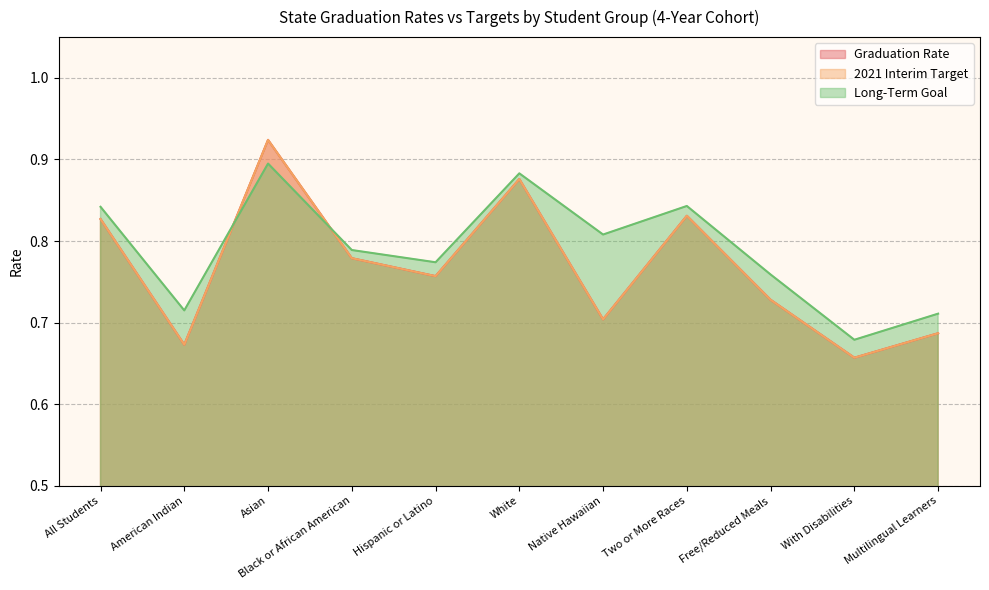

Is the value of 2021 Interim Target at Native Hawaiian greater than the value of Long-Term Goal at With Disabilities?

Yes